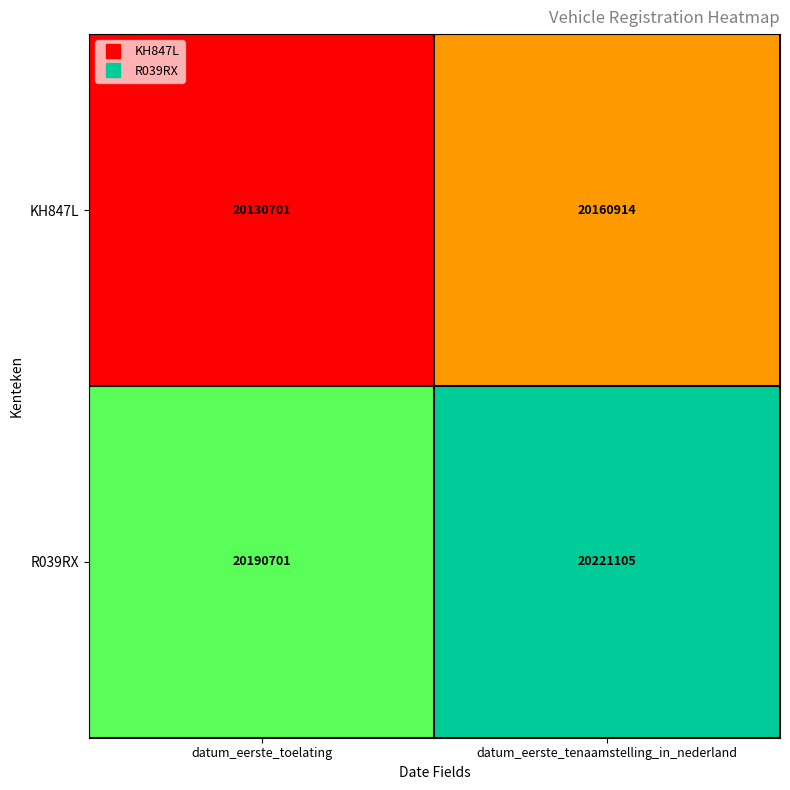

How many data points in R039RX are less than 20221105?

1